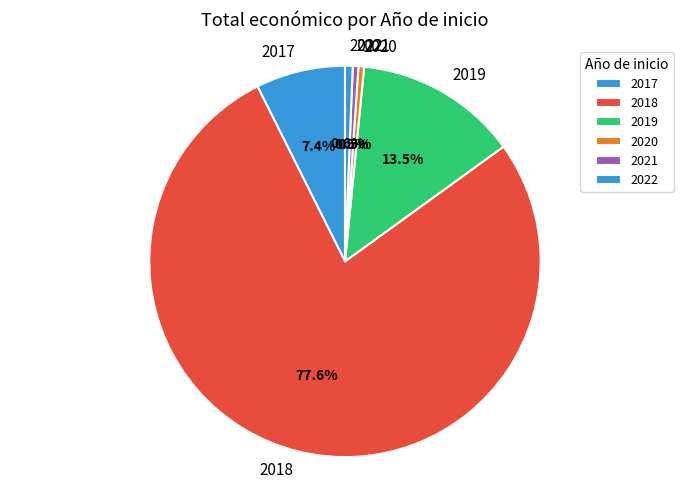

Does 2018 represent more than half of the total?

Yes